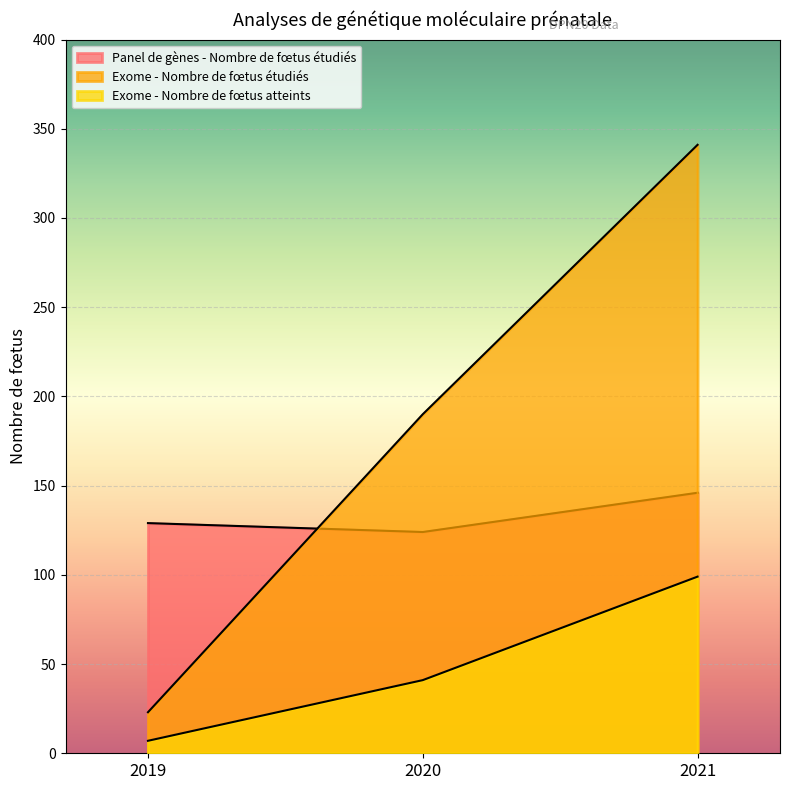

Reading left to right, what are all the values shown in this chart?

Panel de gènes - Nombre de fœtus étudiés: 129	124	146
Exome - Nombre de fœtus étudiés: 23	190	341
Exome - Nombre de fœtus atteints: 7	41	99